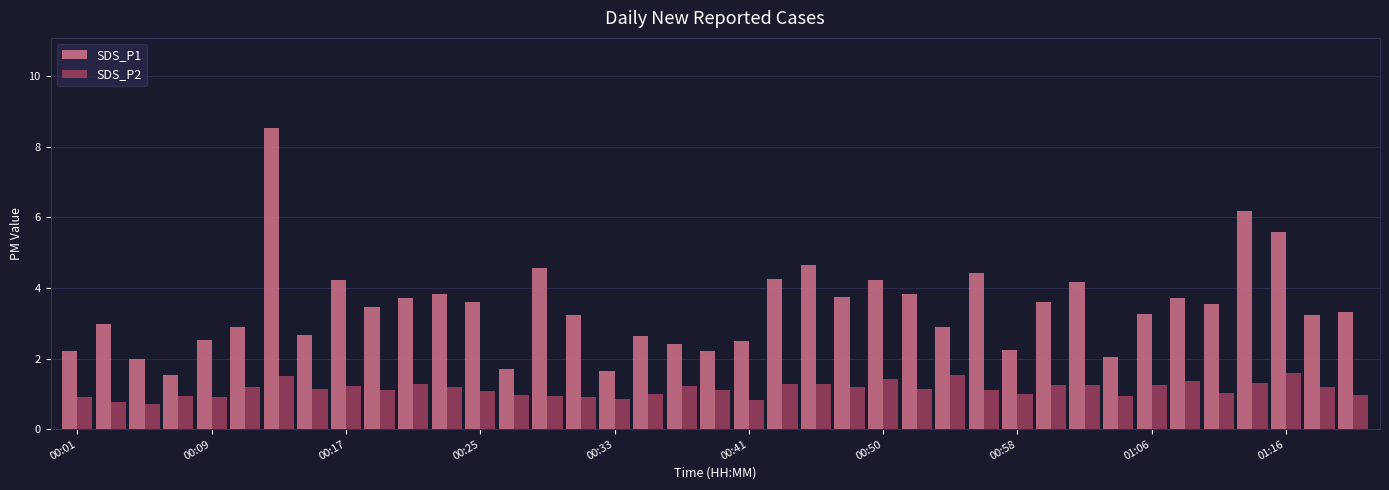

What is the difference between the maximum and second lowest values in the SDS_P2 series?

0.8